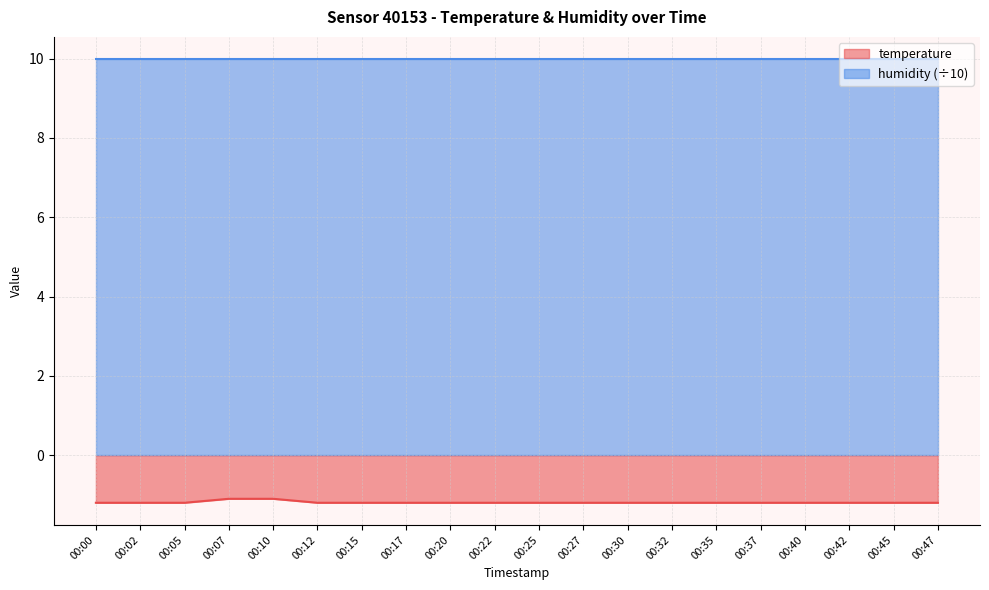

Is it true that the value at 00:05 is -0.8?

False